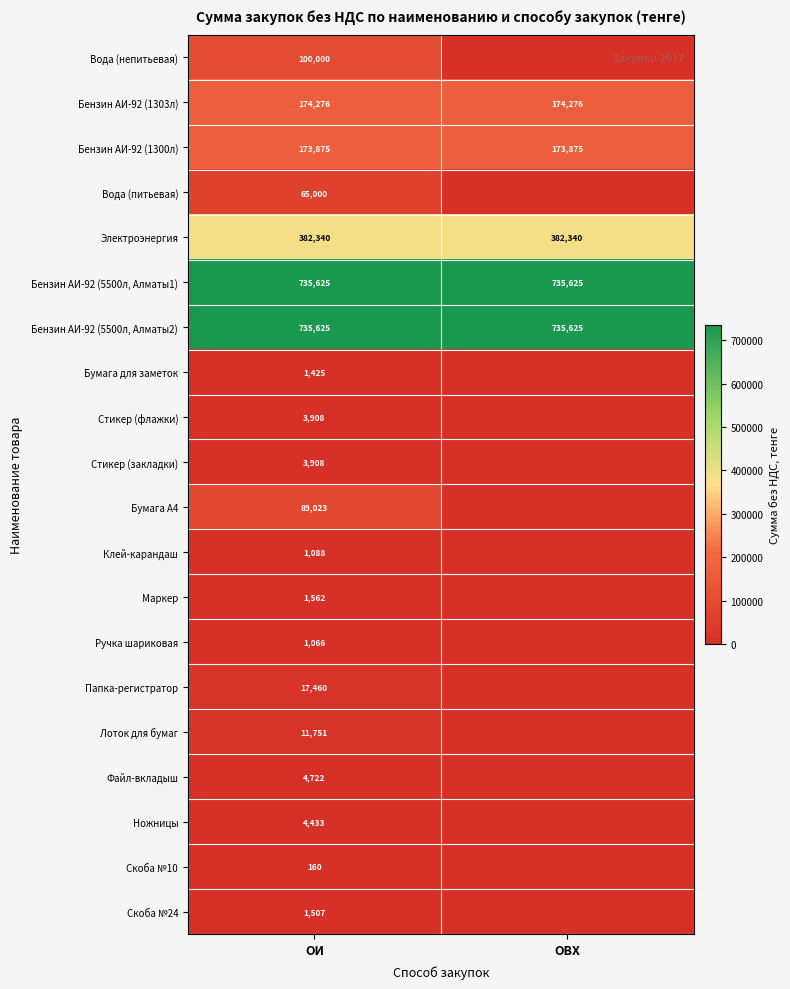

The value of Бумага для заметок at ОИ is 1425. True or false?

True